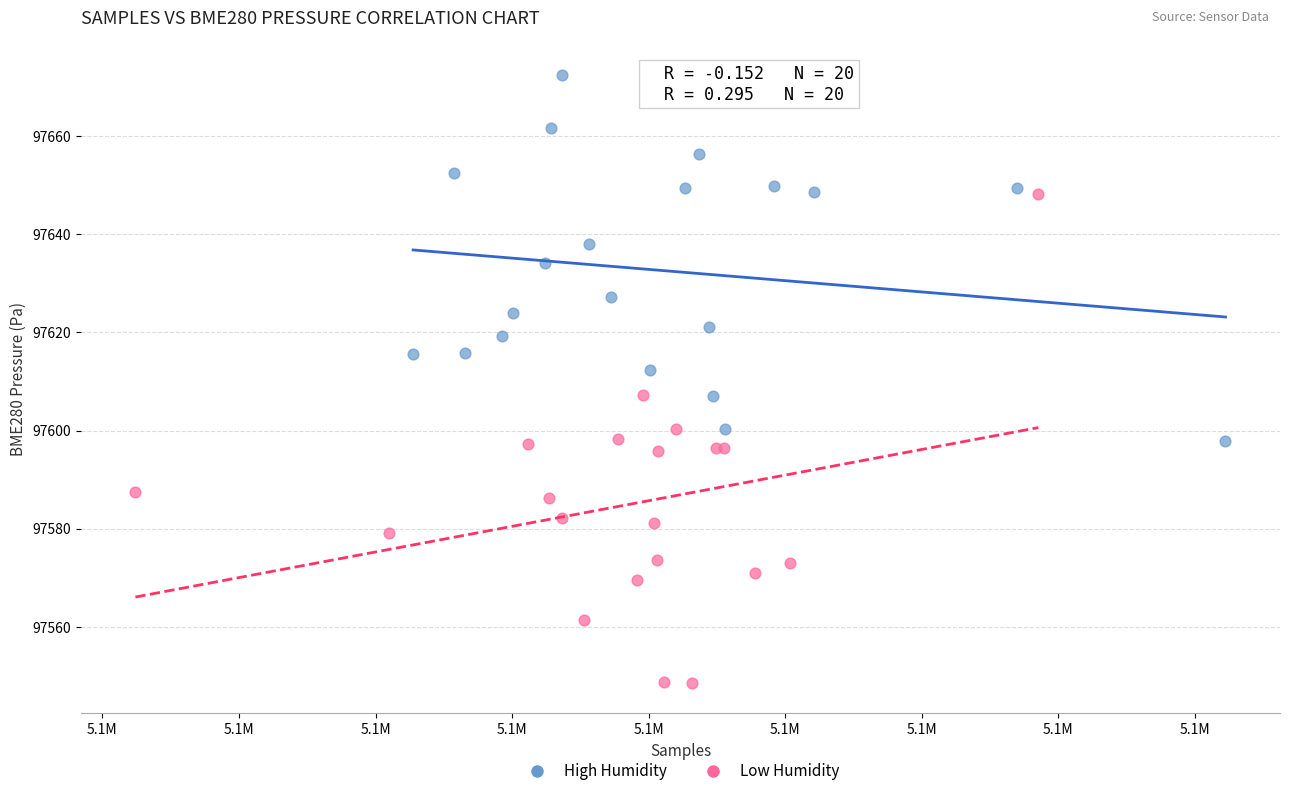

Which series has the widest spread of Y values?

Low Humidity